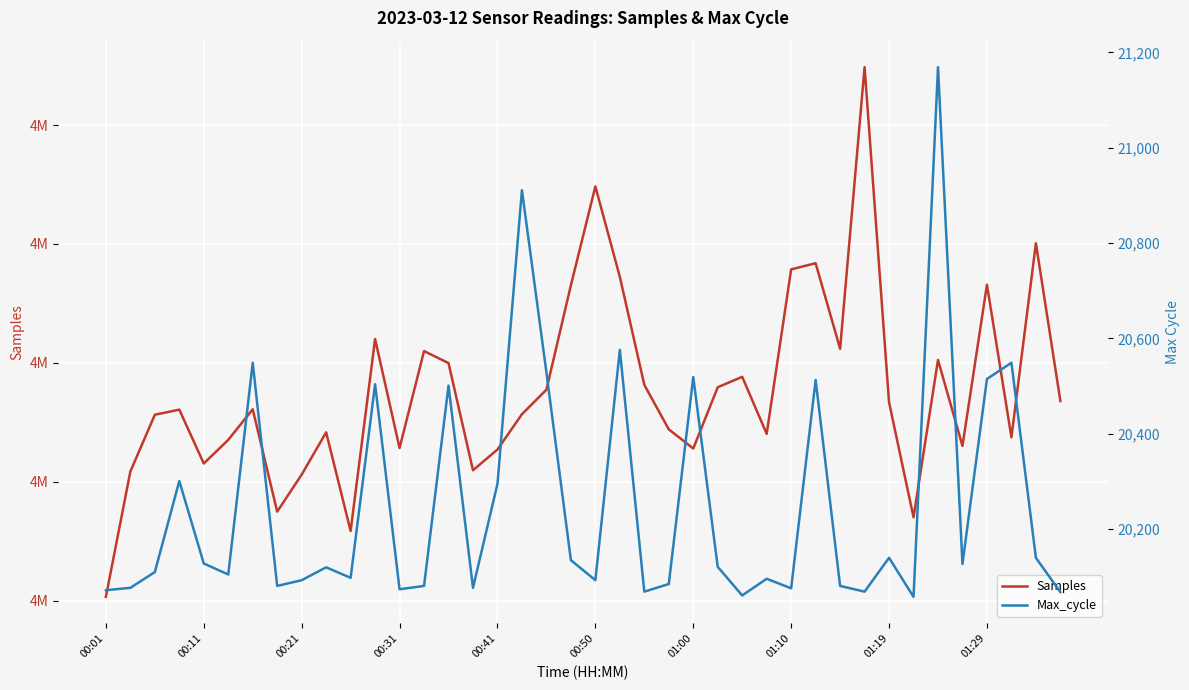

Which has a higher value, 01:10 or 37?

37